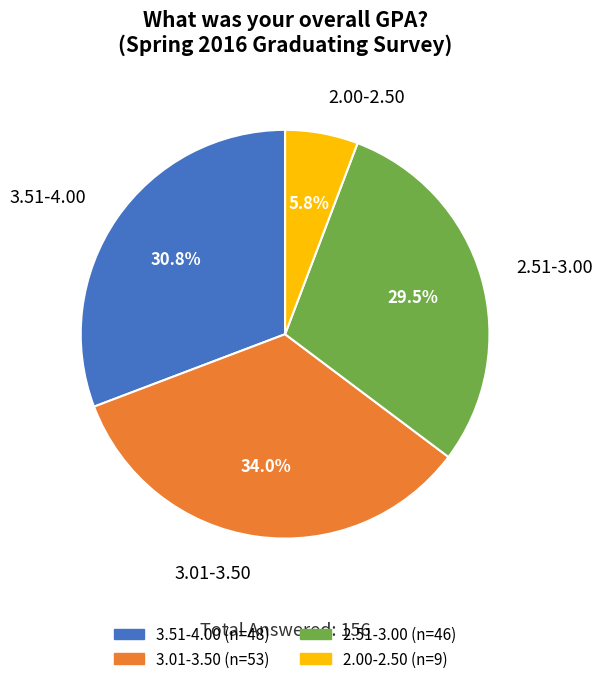

Is there any slice that represents more than half of the pie?

No